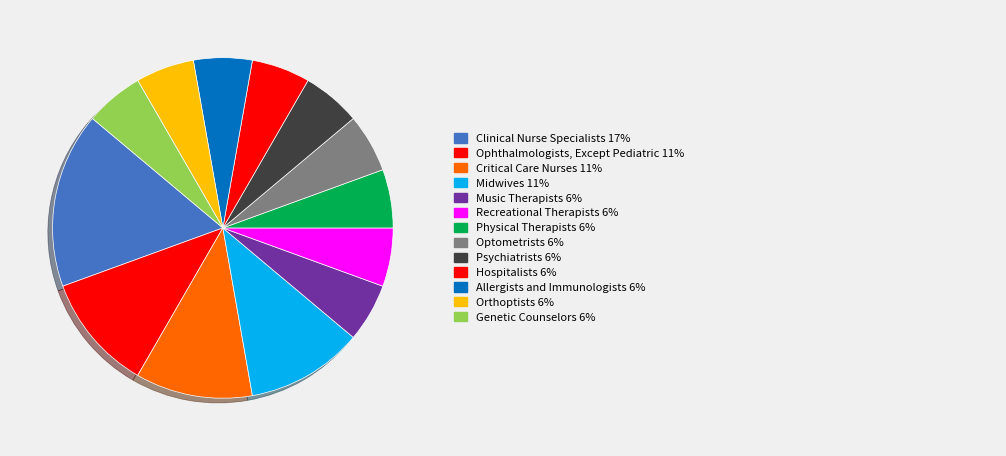

How many segments does this pie chart have?

13